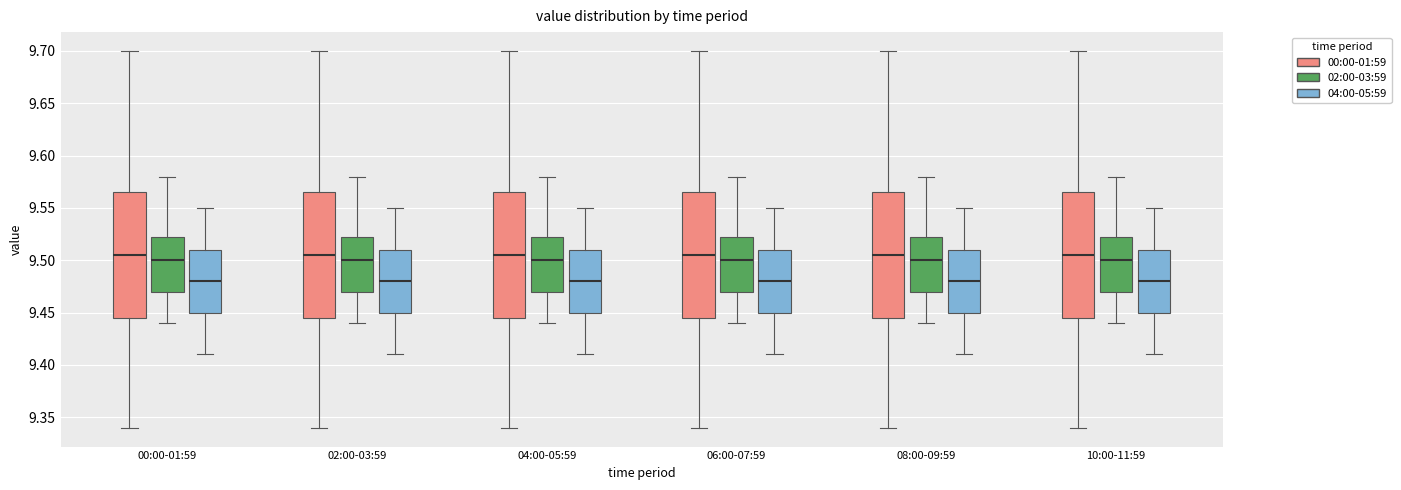

Where is the upper edge of the box for 00:00-01:59 (04:00-05:59) on the y-axis? The values are not printed on the chart, so give them approximately, as read against the axis.

9.510